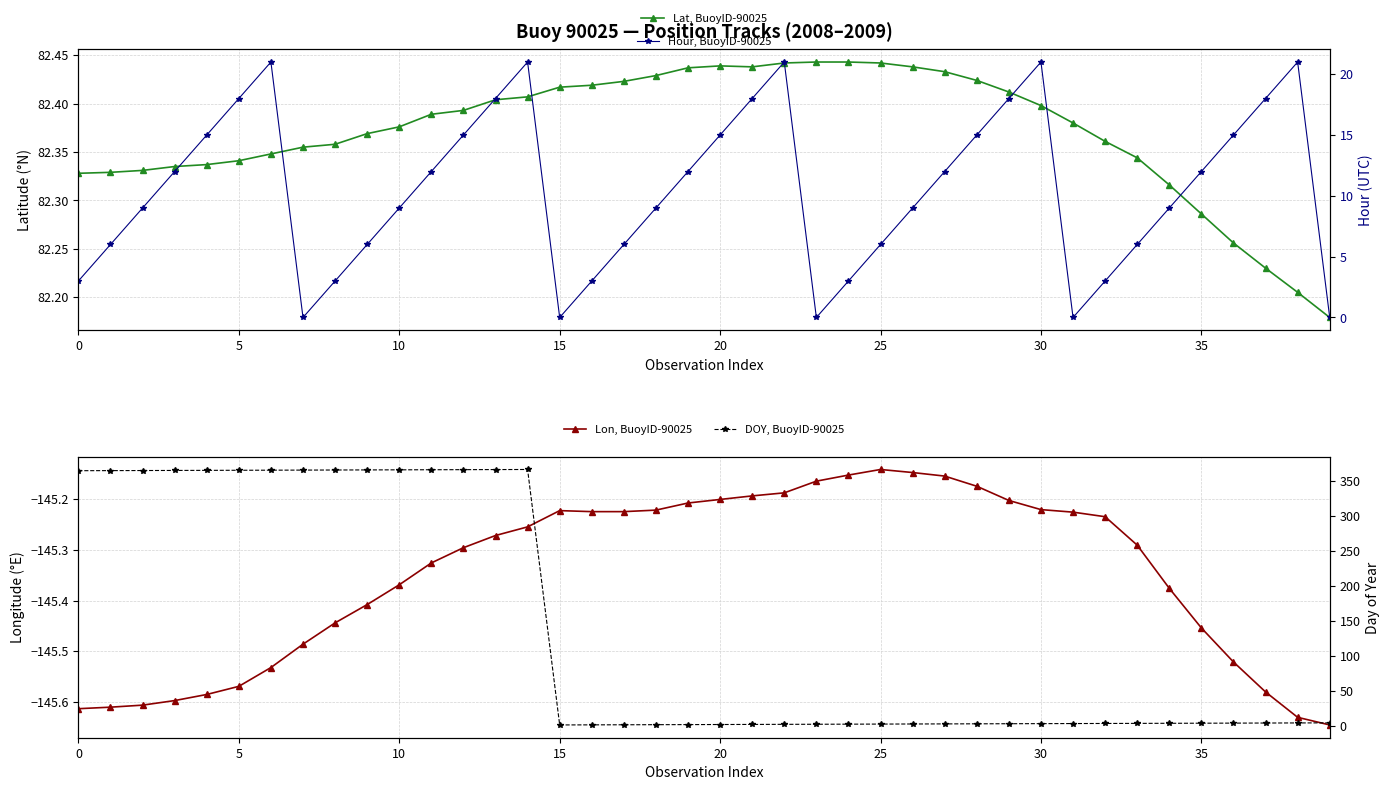

The value of DOY, BuoyID-90025 at 19 is 1.5. True or false?

True